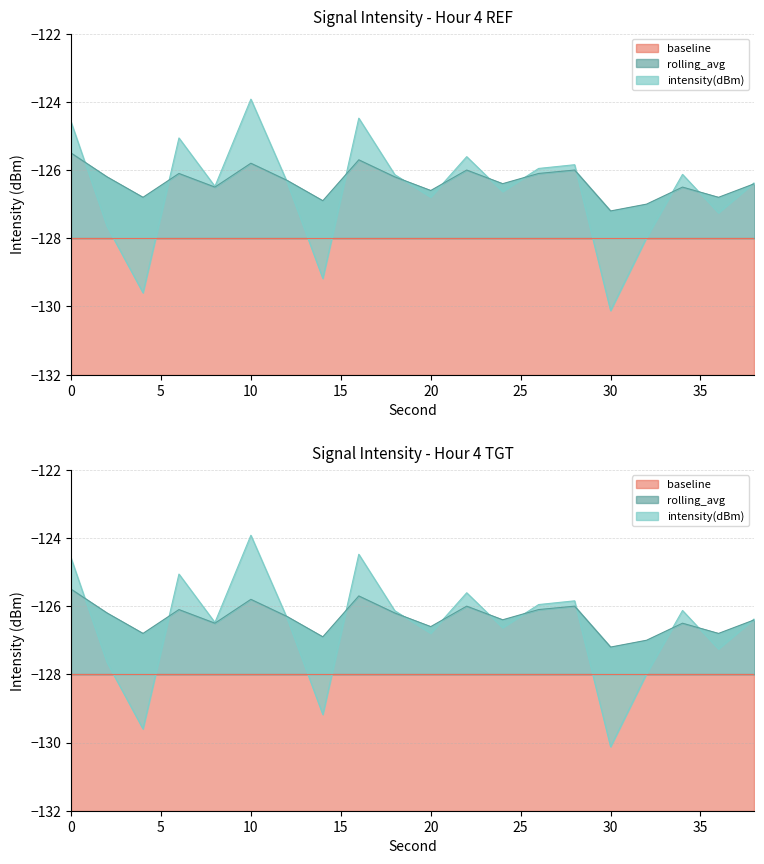

In rolling_avg, how many points are lower than both neighbors (excluding endpoints)?

7